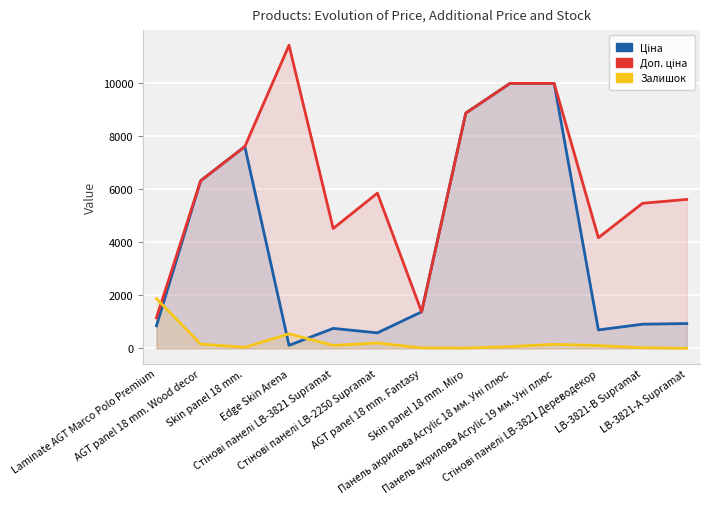

List the labels in order of Доп. ціна value, smallest first.

Laminate AGT Marco Polo Premium, AGT panel 18 mm. Fantasy, Стінові панелі LB-3821 Дереводекор, Стінові панелі LB-3821 Supramat, LB-3821-В Supramat, LB-3821-А Supramat, Стінові панелі LB-2250 Supramat, AGT panel 18 mm. Wood decor, Skin panel 18 mm., Skin panel 18 mm. Miro, Панель акрилова Acrylic 18 мм. Уні плюс, Панель акрилова Acrylic 19 мм. Уні плюс, Edge Skin Arena